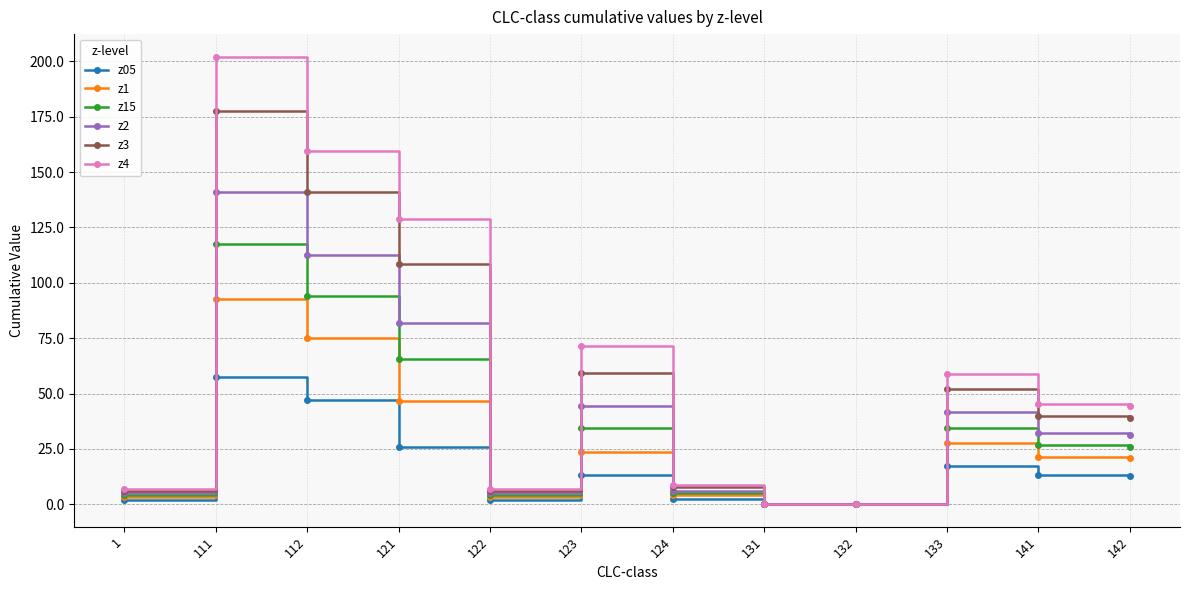

Rank the series by their average value, from lowest to highest.

z05, z1, z15, z2, z3, z4